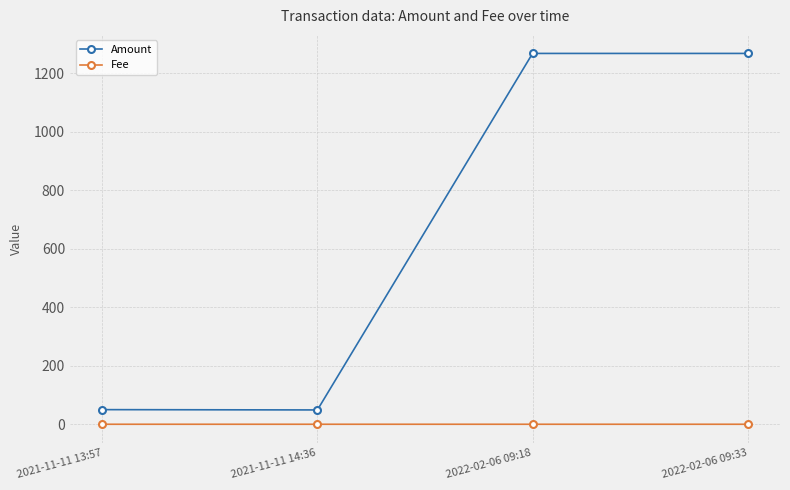

Where is the first local minimum for Amount?

2021-11-11 14:36